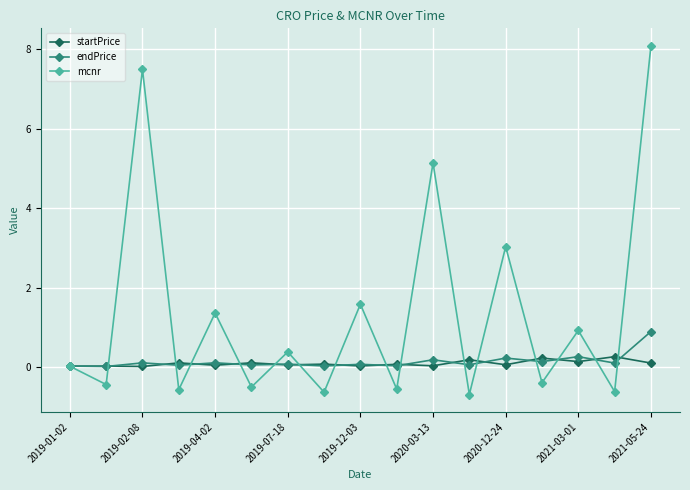

What is the value of the mcnr point at the 3rd from the left?

7.5